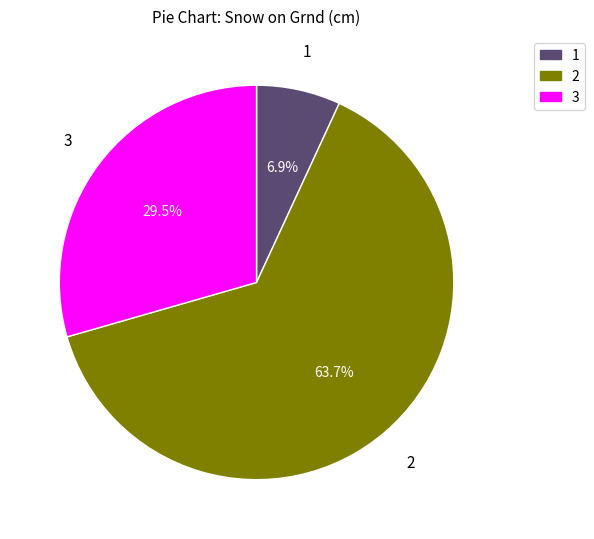

Count the number of slices in the pie.

3